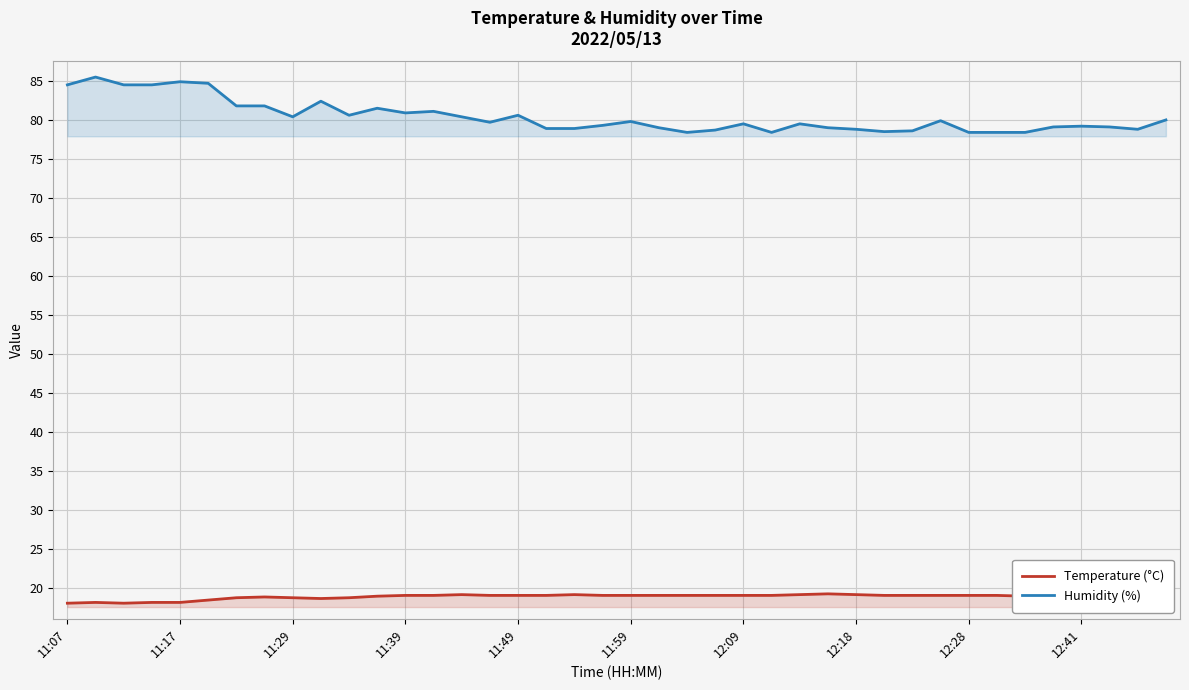

Rank the series by their average value, from highest to lowest.

Humidity (%), Temperature (°C)